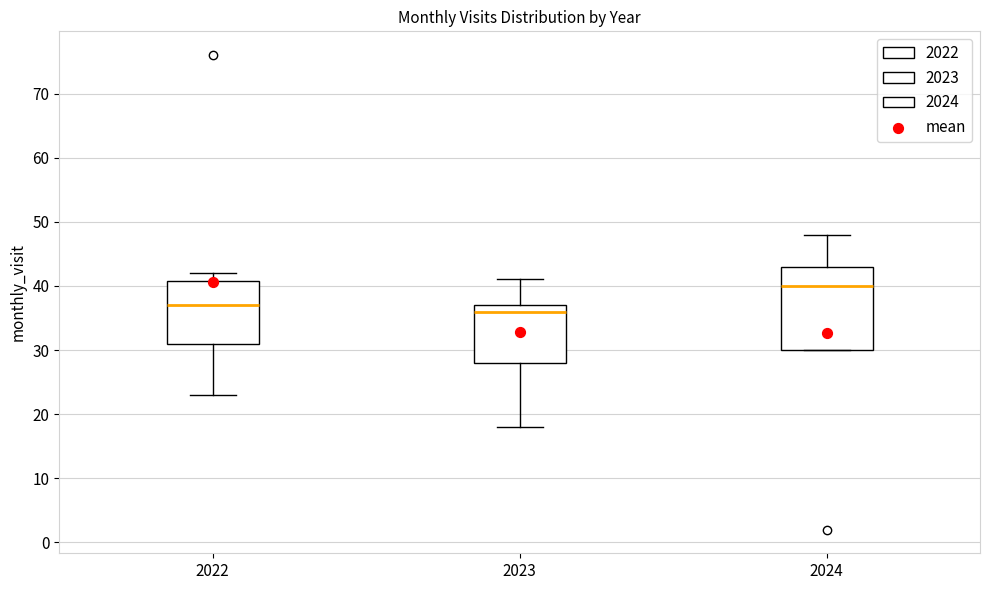

Which box has the lowest median line?

2023